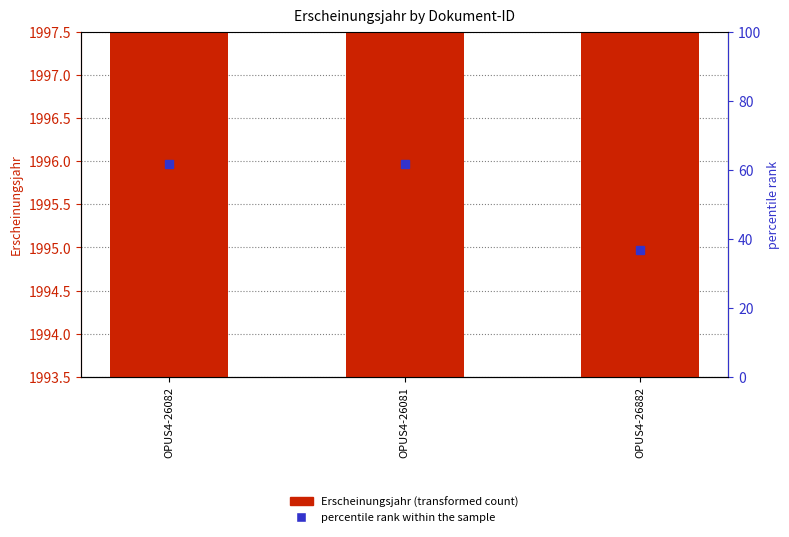

The value at OPUS4-26882 is 2683. True or false?

False